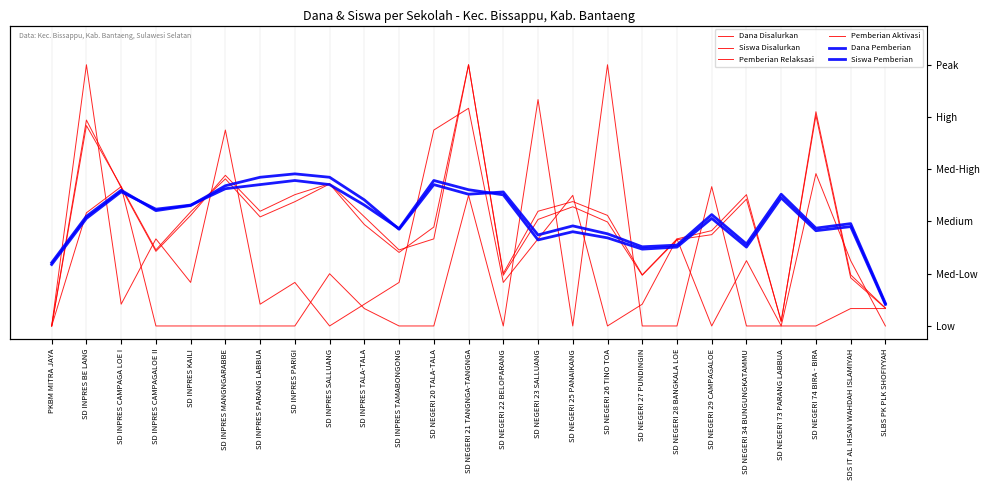

The value of Siswa Pemberian at SLBS PK PLK SHOFIYYAH is 0.0. True or false?

False